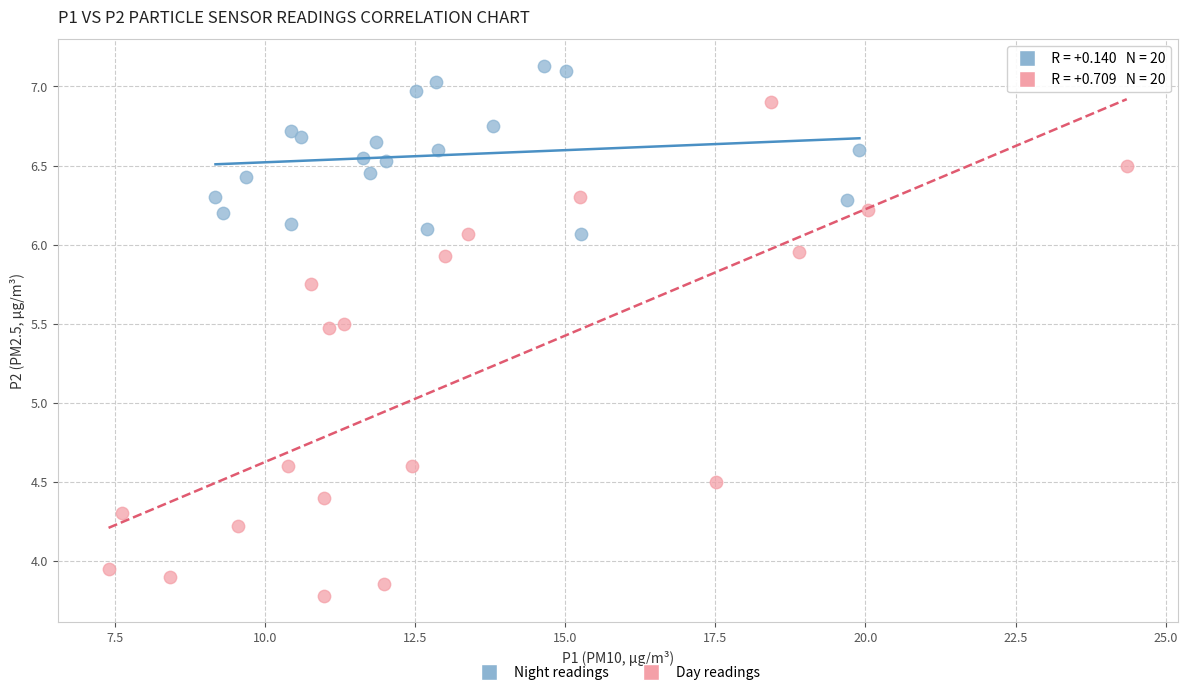

Which series has the largest Y range (max minus min)?

Day readings